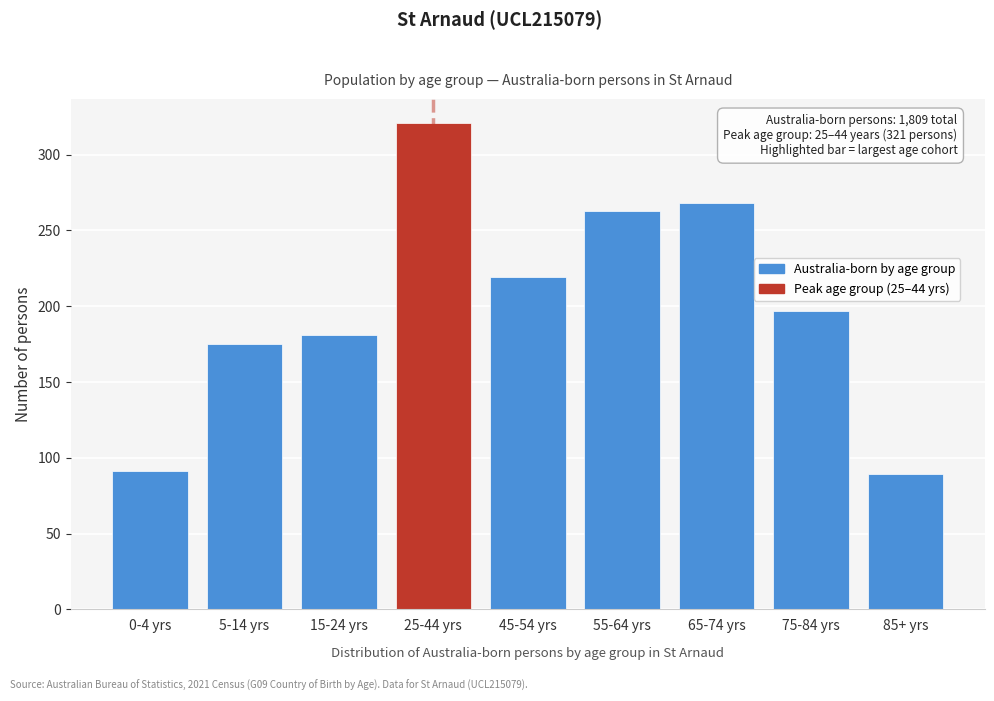

Reading left to right, what are all the values shown in this chart?

91	175	181	321	219	263	268	197	89